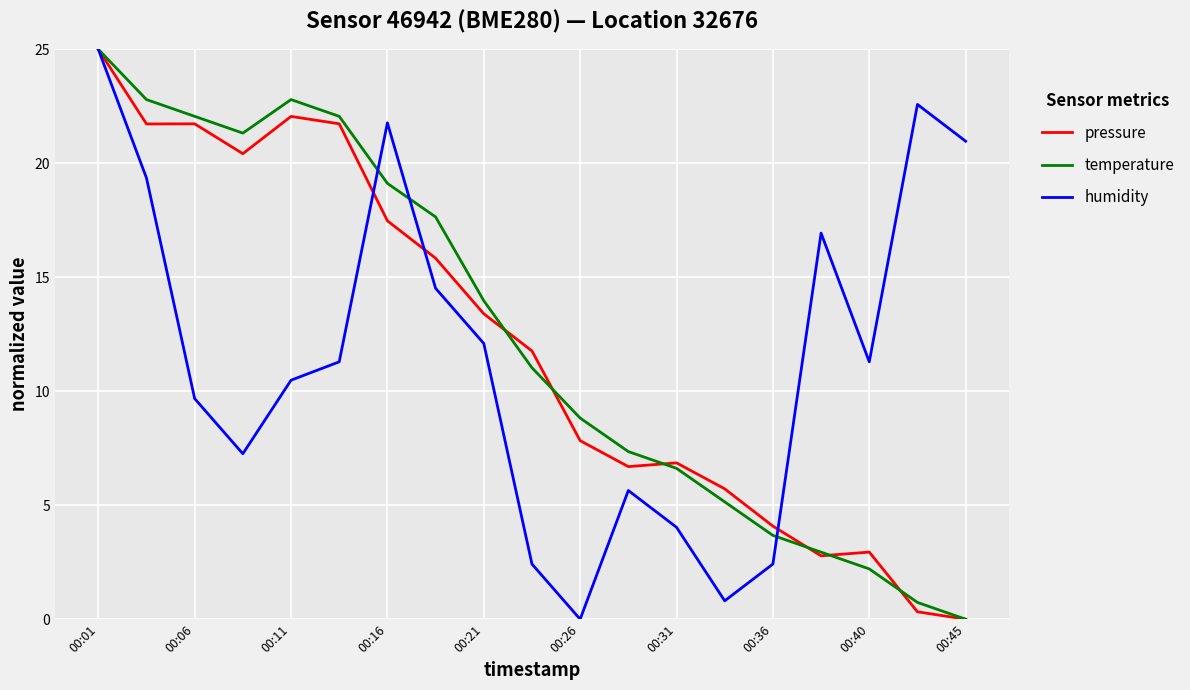

What is the maximum value for humidity?

25.0